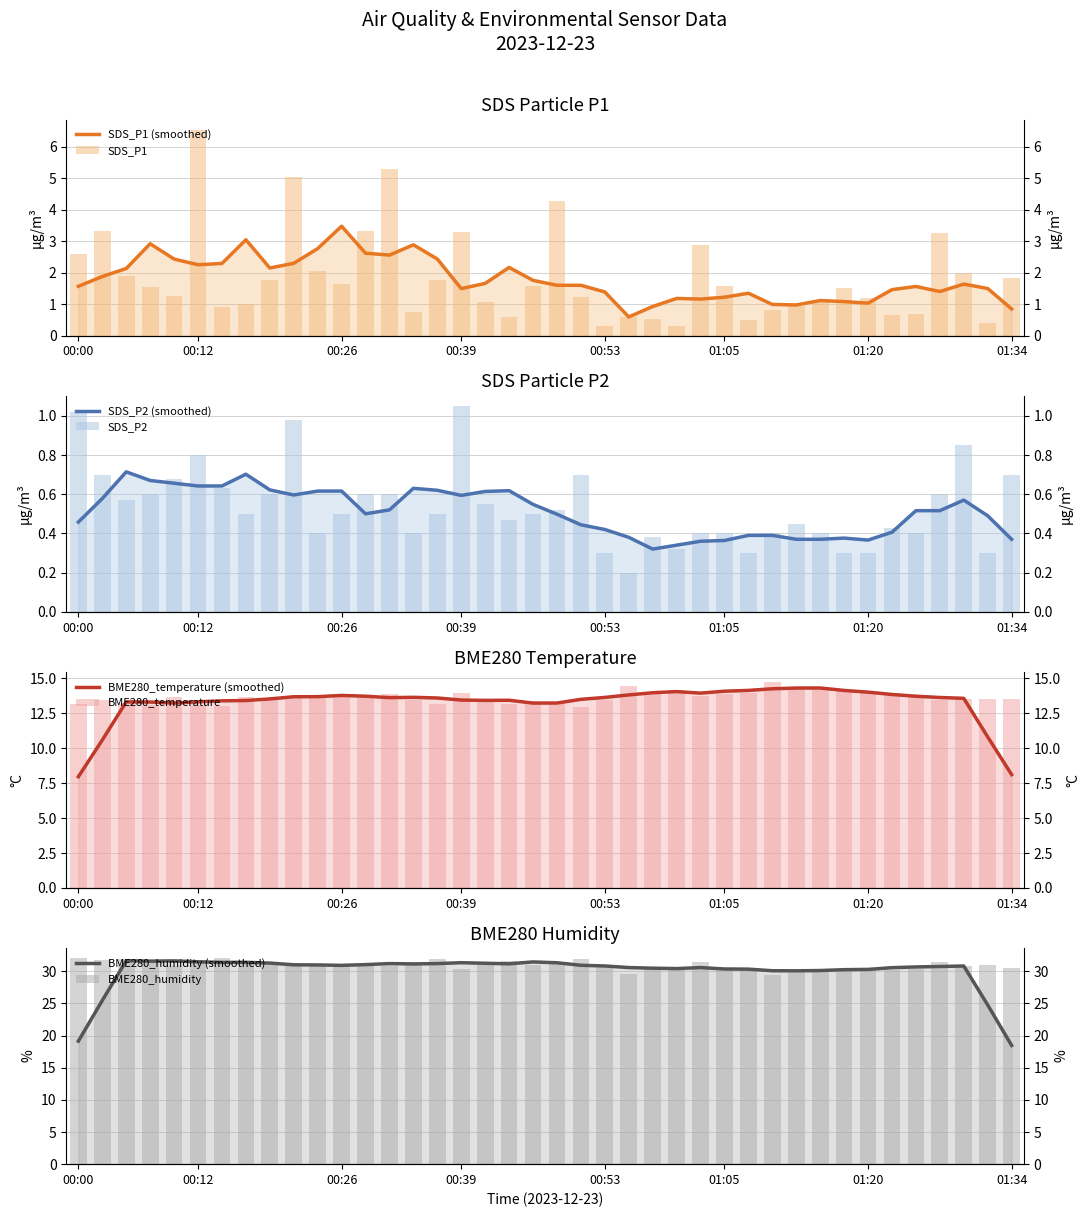

Is the value of SDS_P1 at 00:48 greater than the value of BME280_humidity at 01:03?

No